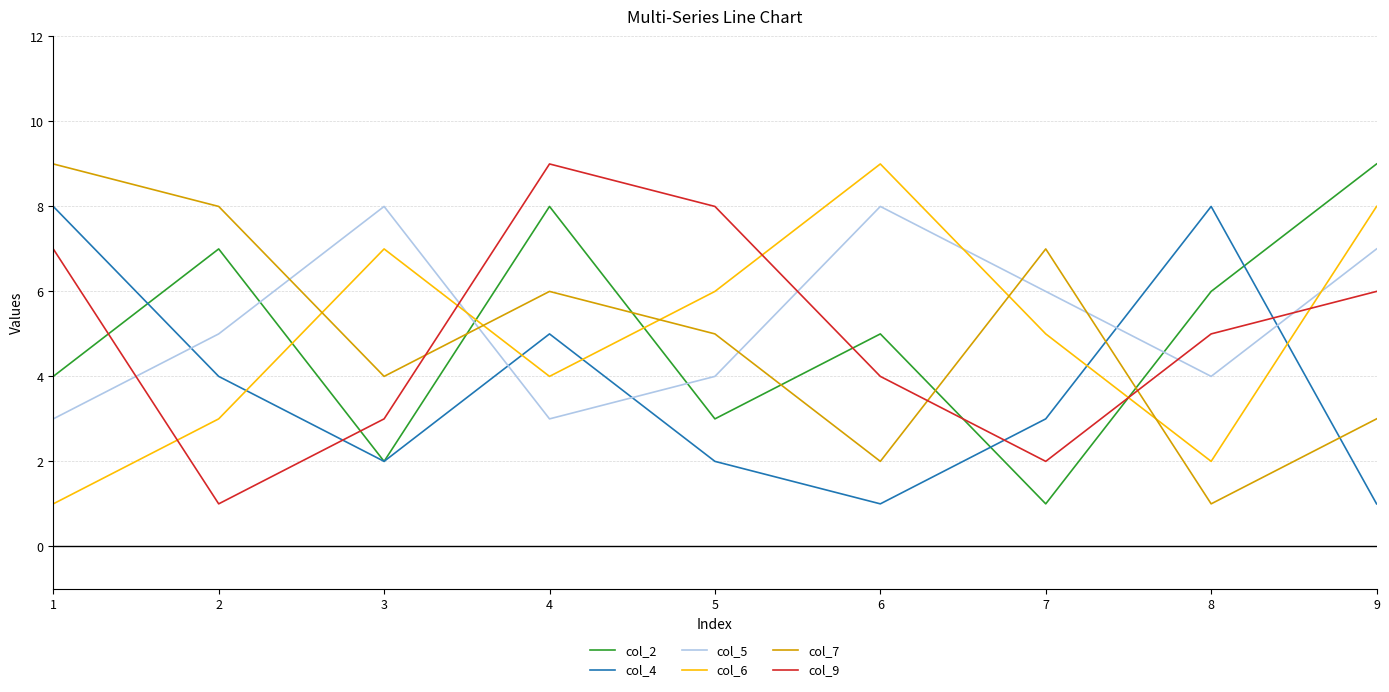

Which series changed the most between 5 and 9?

col_2